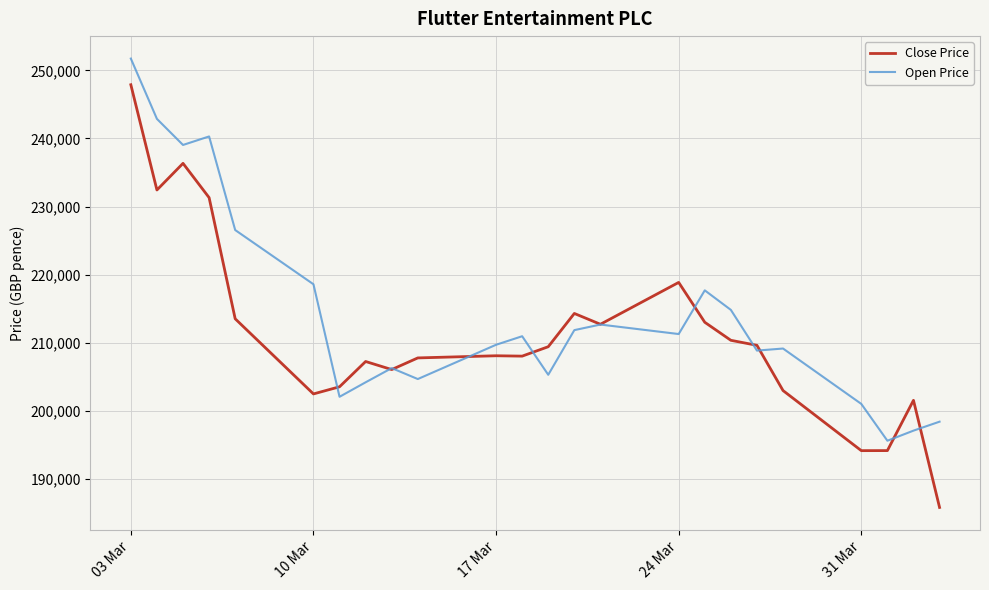

Which series has the widest spread of values?

Close Price